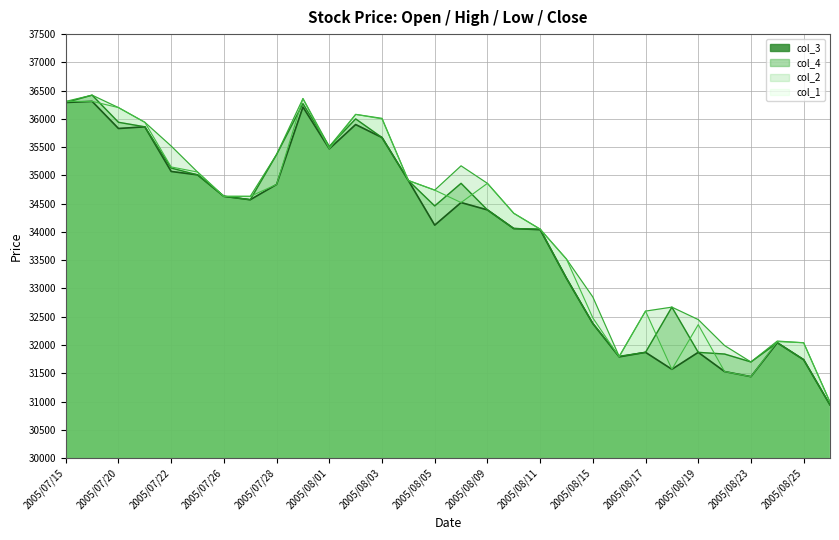

What is the label of the 17th point from the right?

2005/08/04